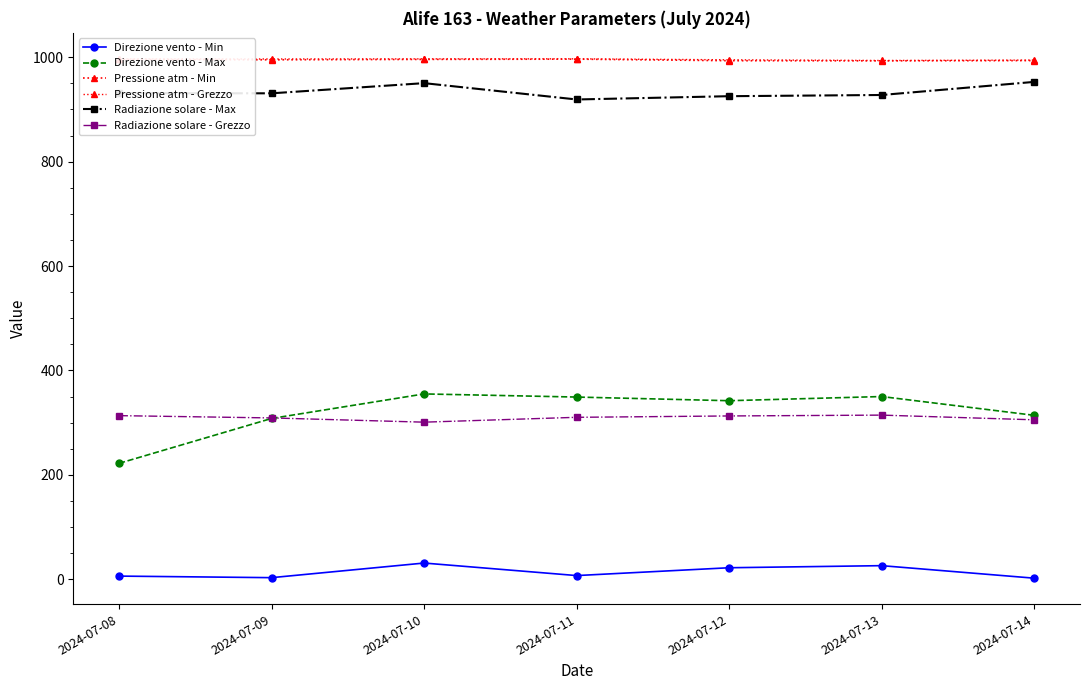

True or false: Direzione vento - Min and Direzione vento - Max intersect in this chart.

False